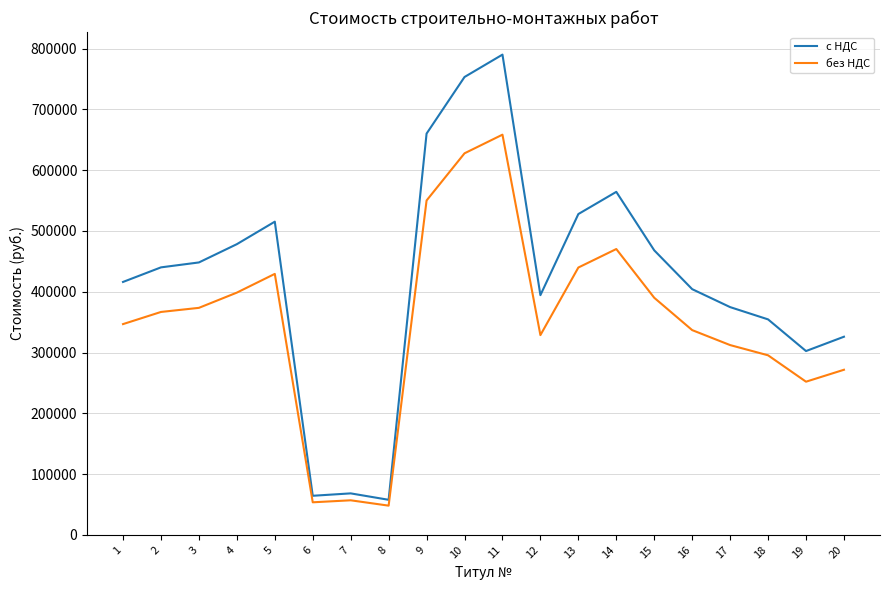

What is the maximum value for с НДС?

790160.6